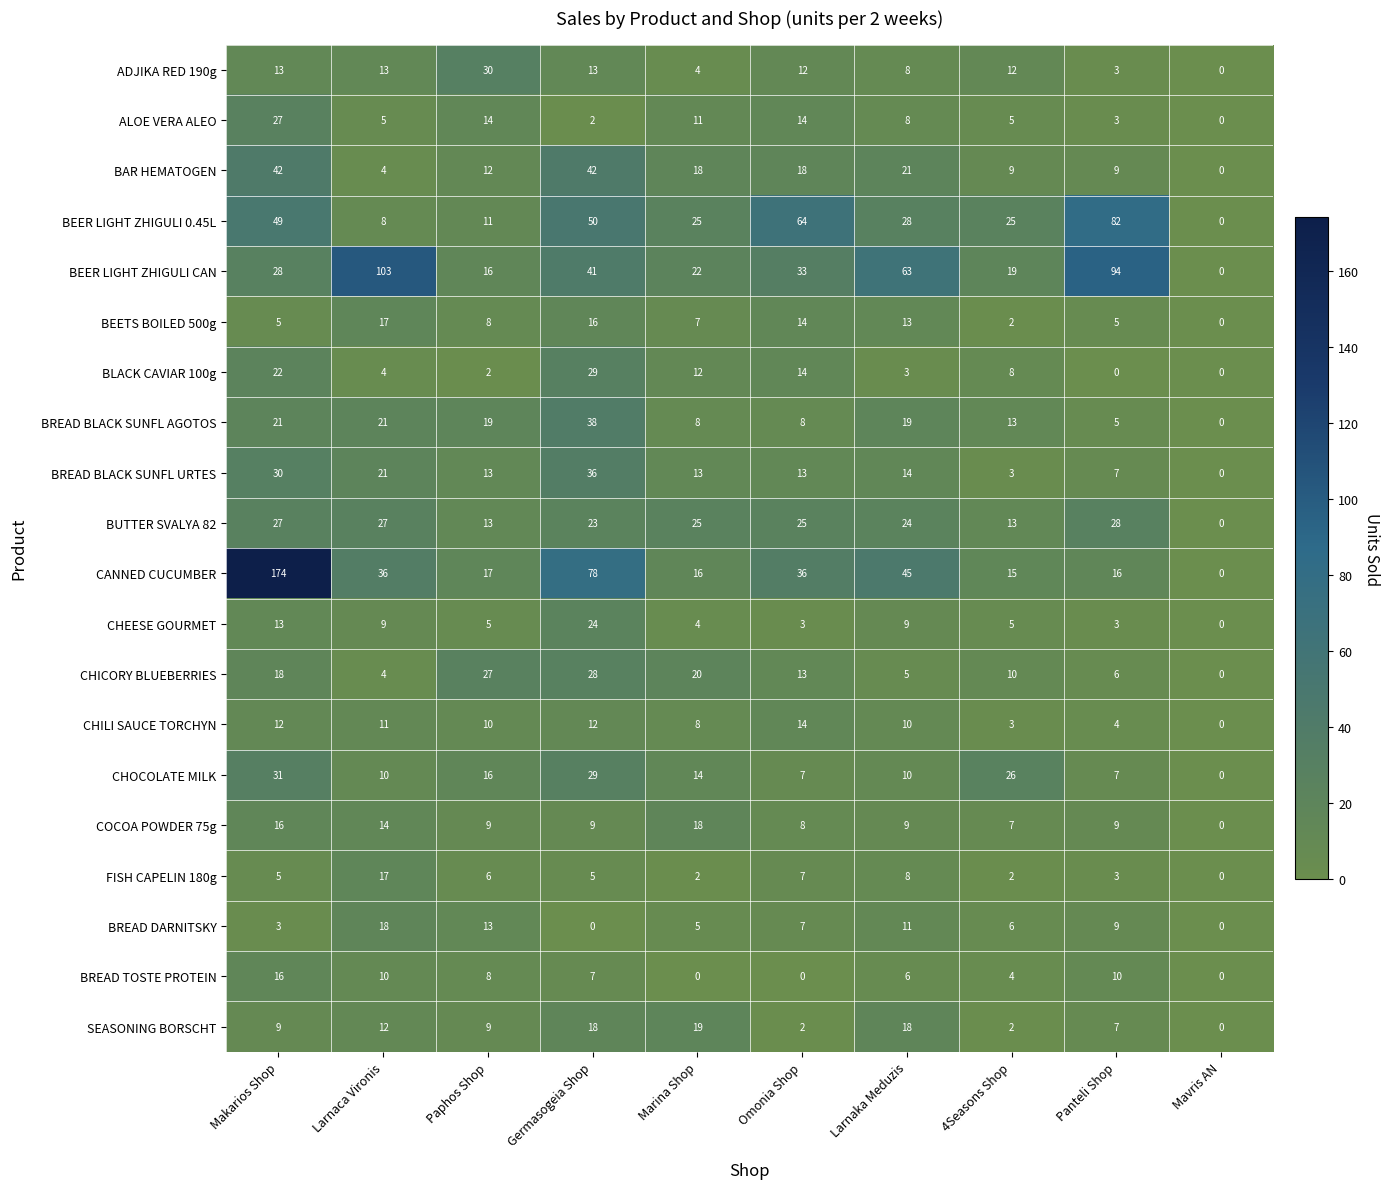

What is the difference between the ADJIKA RED 190g values at Paphos Shop and Marina Shop?

26